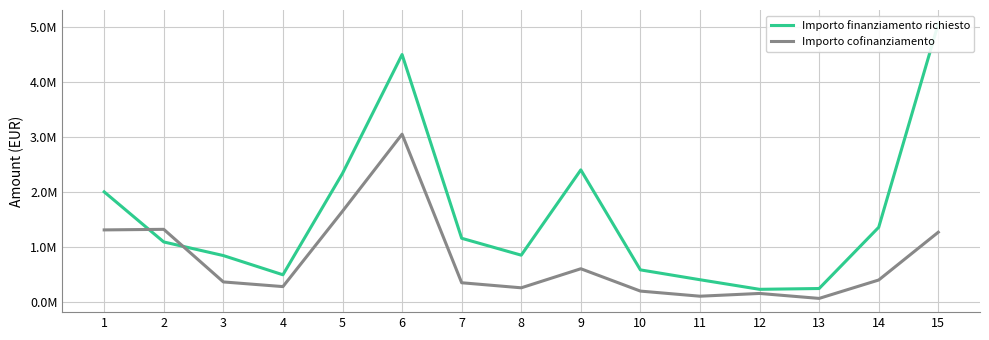

What is the total value across all series at 12?

375704.4